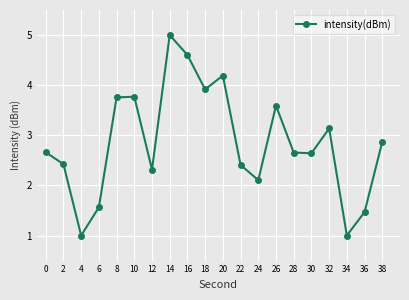

Count the number of values greater than 2.

16